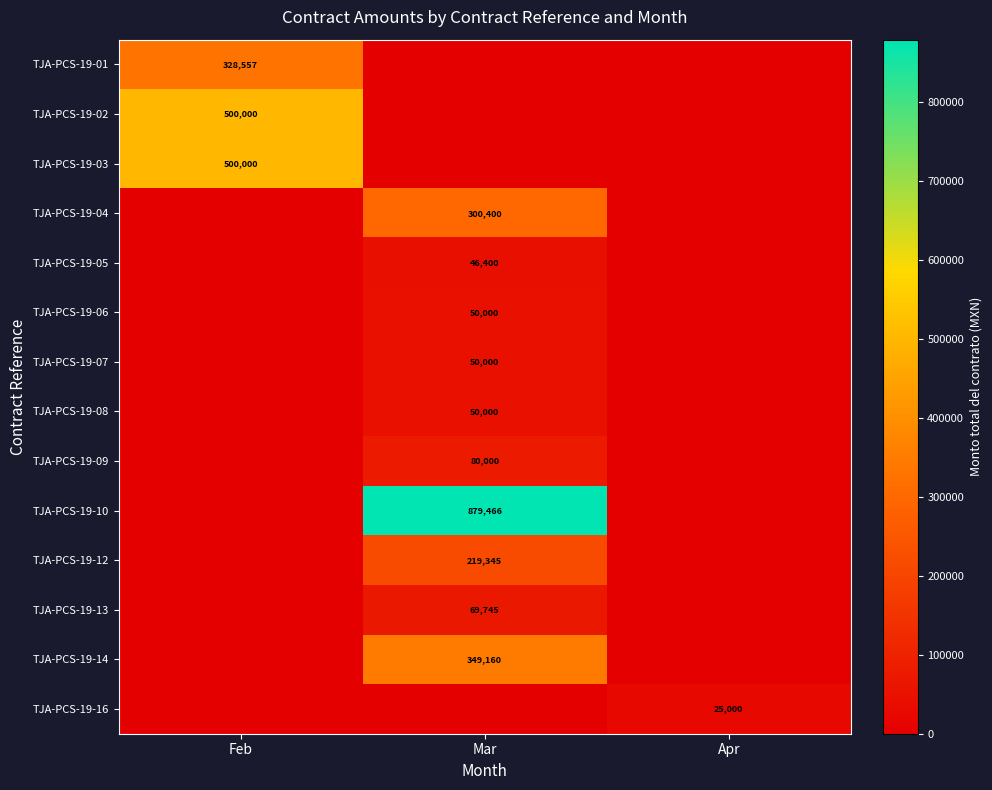

True or false: TJA-PCS-19-12 has a value of 219345 at Mar.

True